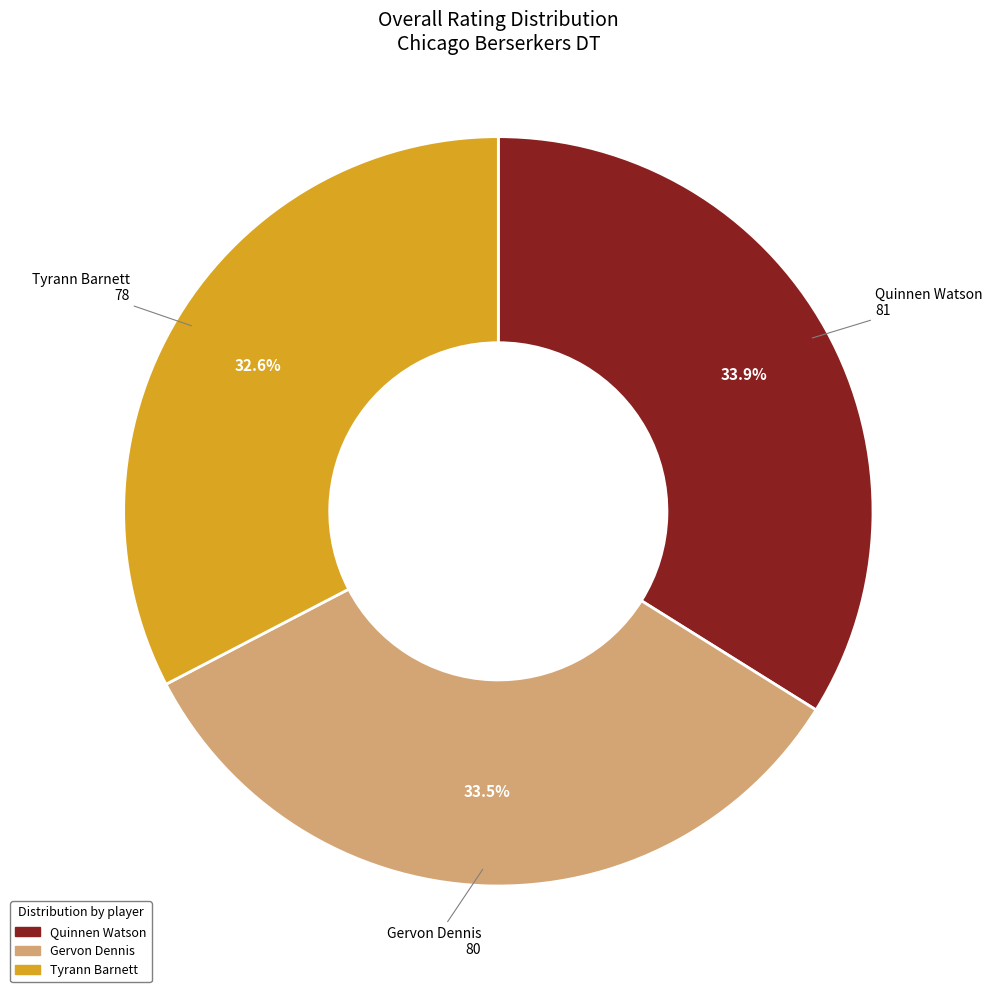

Is it true that Quinnen Watson is 25% of the pie?

False